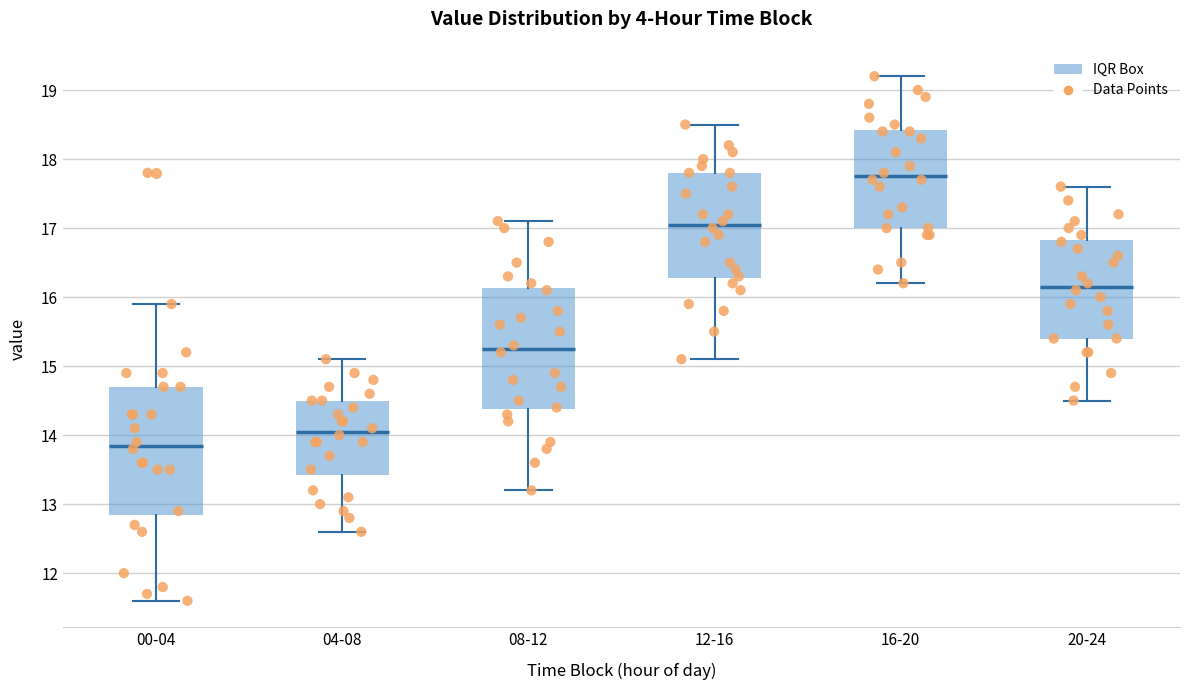

Which box has the lowest median line?

00-04